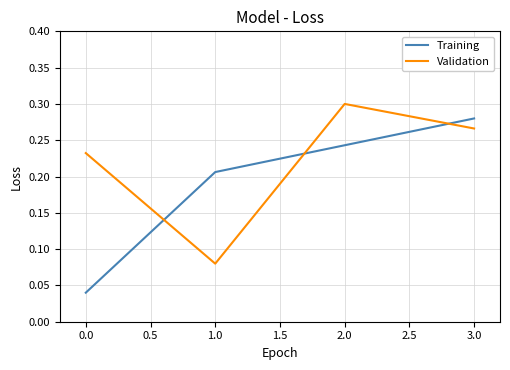

The value of Training at 3.0 is 0.3. True or false?

True